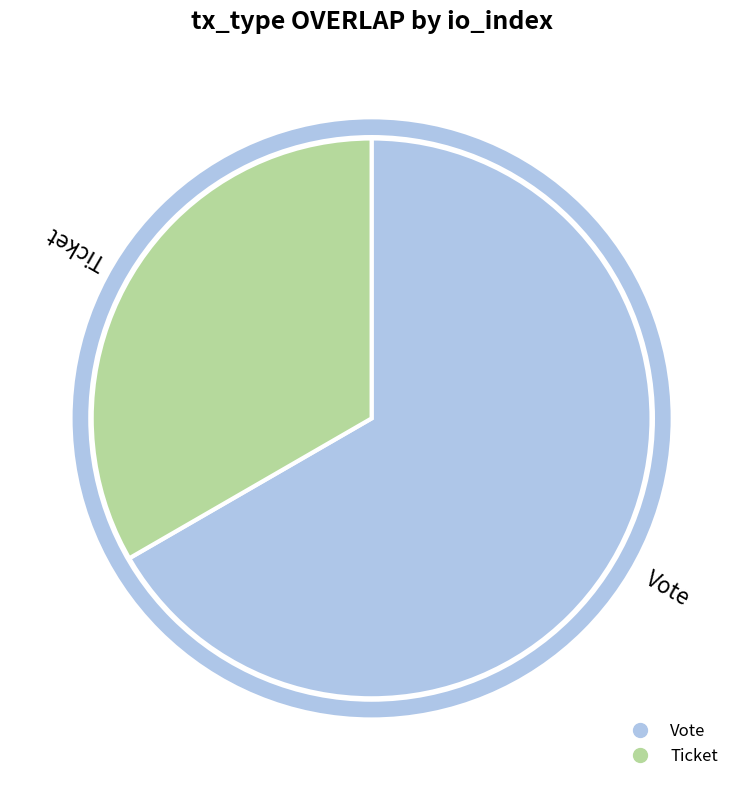

Rank the categories by value from lowest to highest.

Ticket, Vote